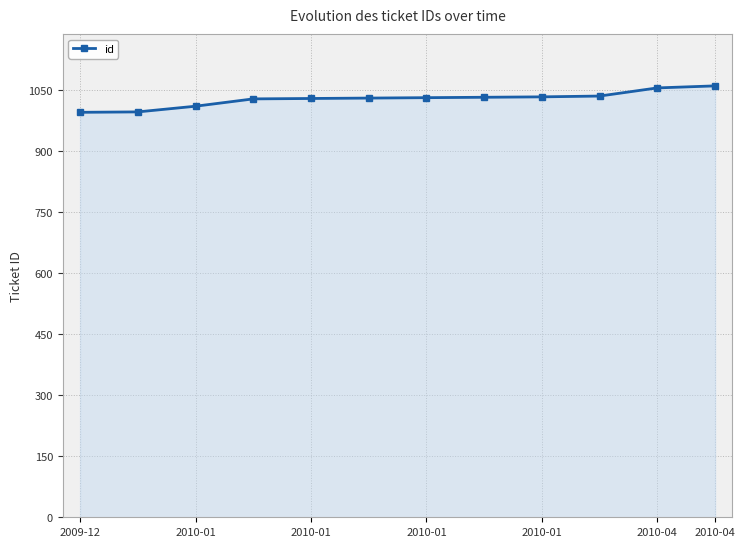

What is the maximum value shown in the chart?

1061